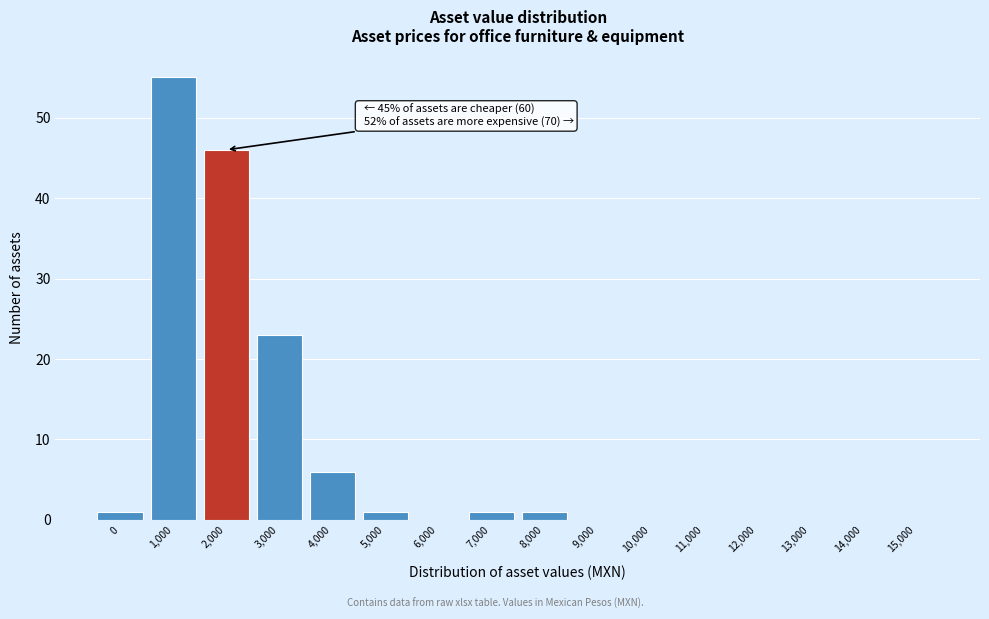

Reading left to right, transcribe all the data shown in this chart.

0=1	1,000=55	2,000=46	3,000=23	4,000=6	5,000=1	6,000=0	7,000=1	8,000=1	9,000=0	10,000=0	11,000=0	12,000=0	13,000=0	14,000=0	15,000=0